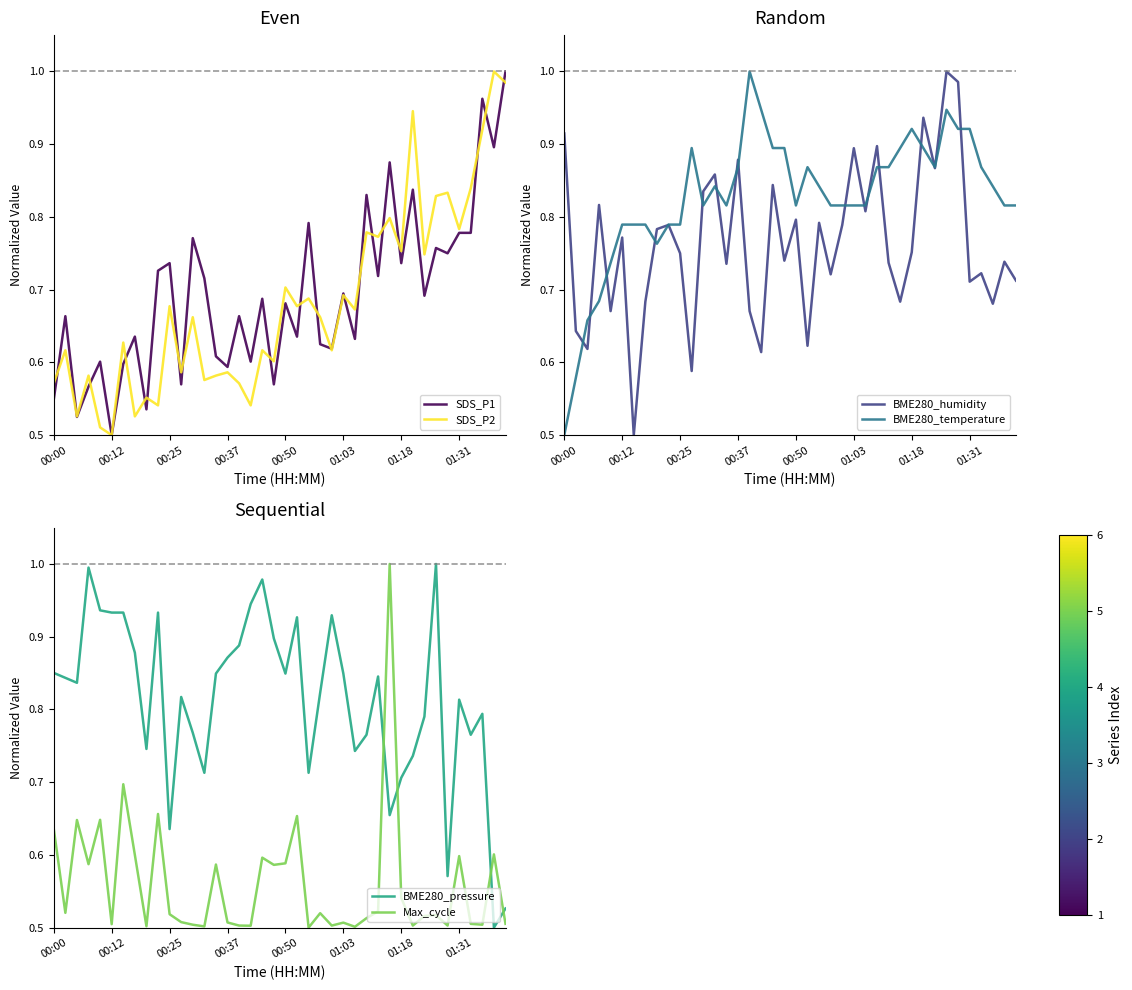

What is the approximate value of BME280_pressure at 9?

0.9